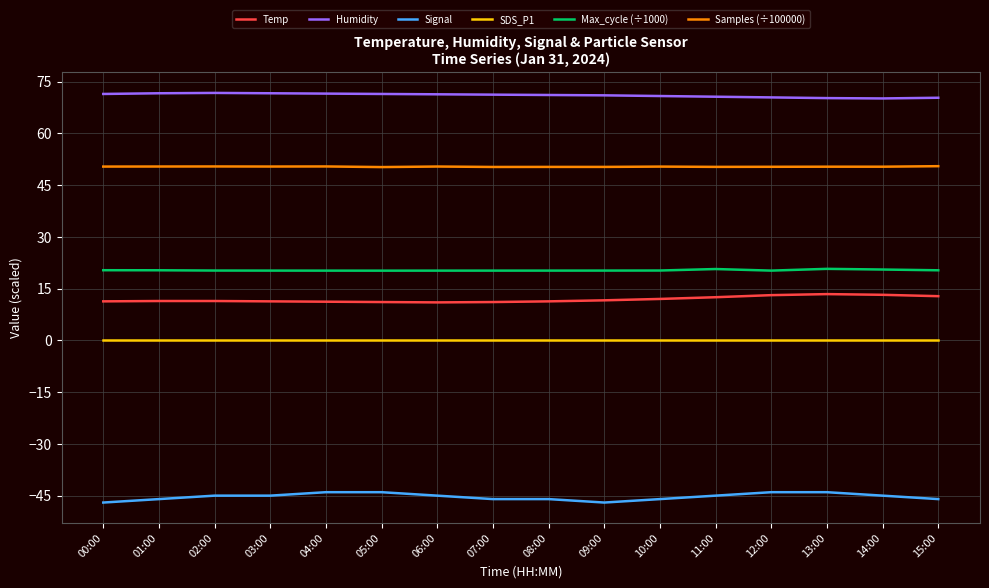

Is it true that Humidity equals 102.9 at 04:00?

False